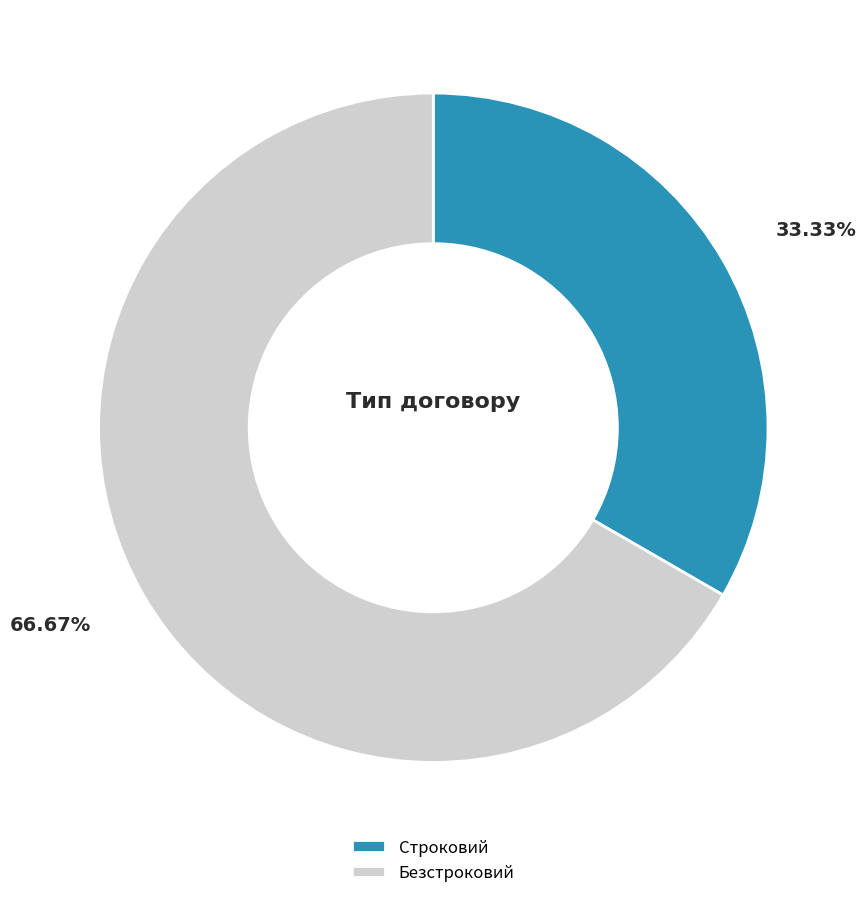

To the nearest percent, what percentage of the pie is Строковий?

33%